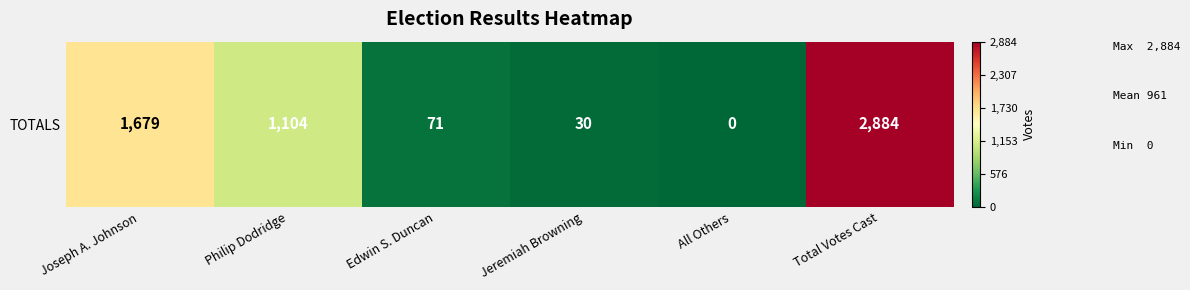

The chart shows a value of -1853 at All Others. True or false?

False